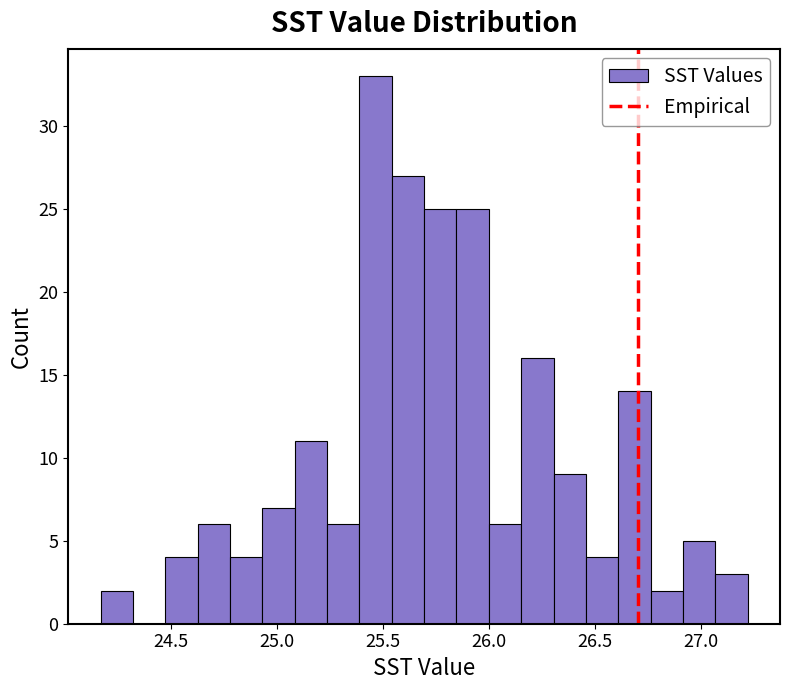

Read against the x-axis, roughly where is the centre of the tallest bar?

25.45